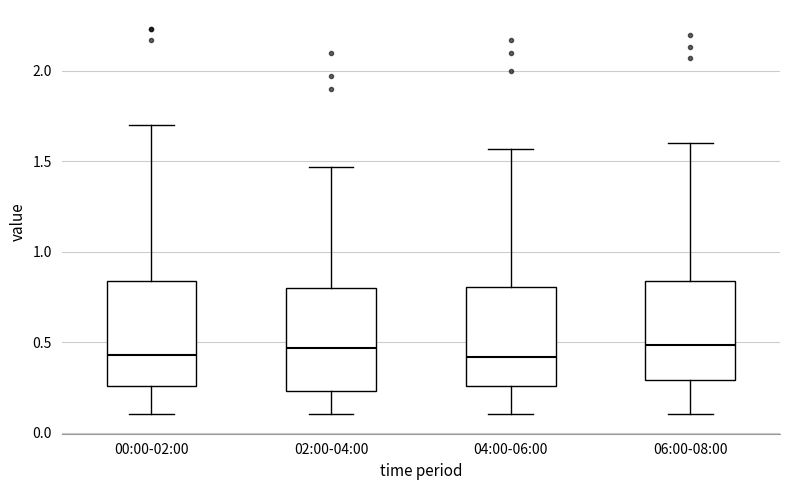

Where does the upper whisker of the box for 02:00-04:00 end on the y-axis? The values are not printed on the chart, so give them approximately, as read against the axis.

1.45